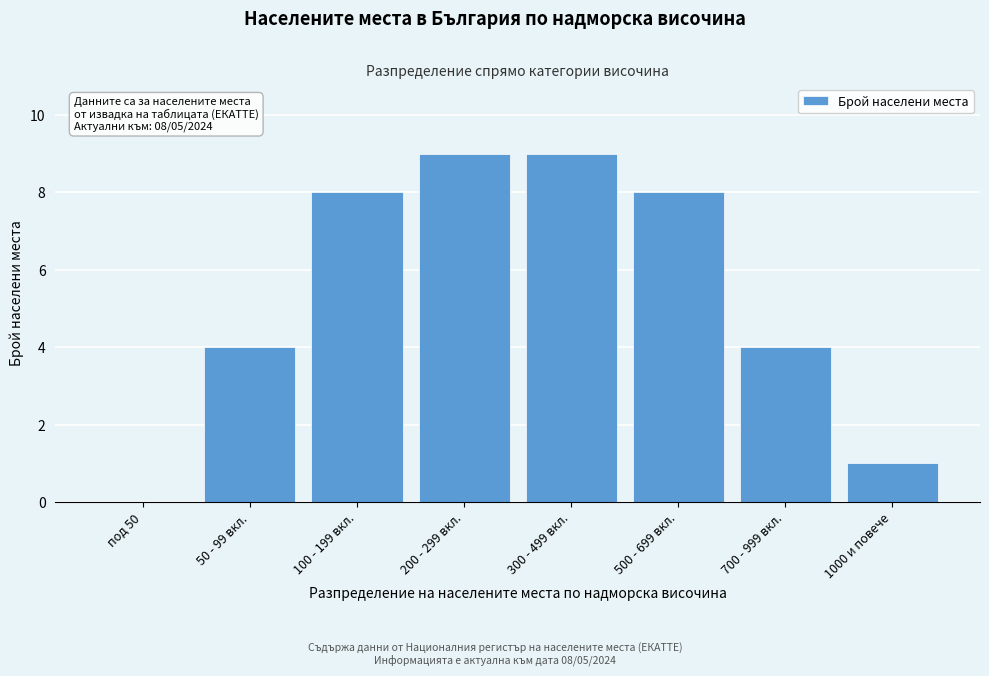

Reading left to right, extract all data points from this chart.

под 50=0	50 - 99 вкл.=4	100 - 199 вкл.=8	200 - 299 вкл.=9	300 - 499 вкл.=9	500 - 699 вкл.=8	700 - 999 вкл.=4	1000 и повече=1